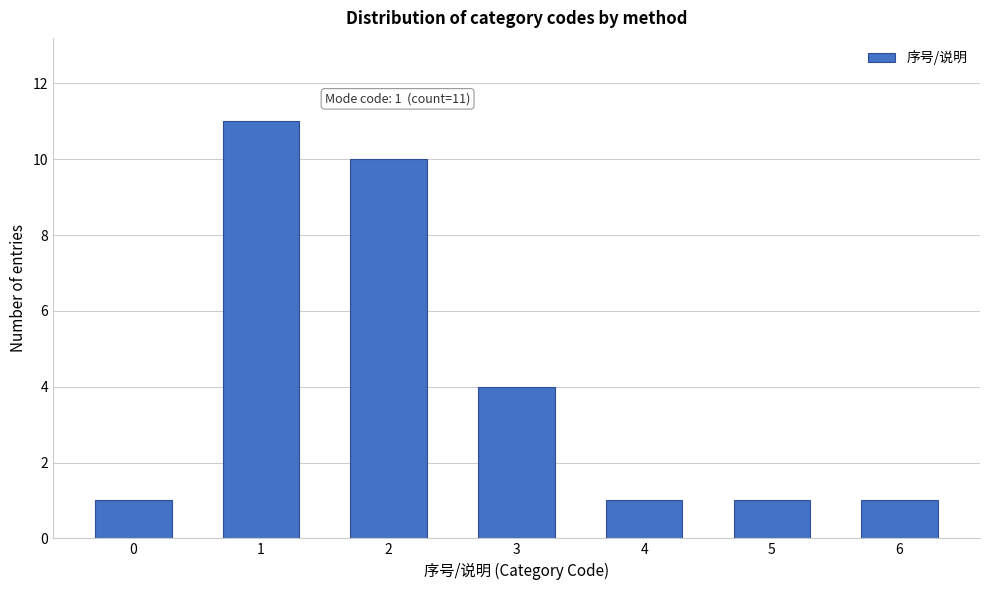

Reading right to left, list all the values displayed in this chart.

1	1	1	4	10	11	1